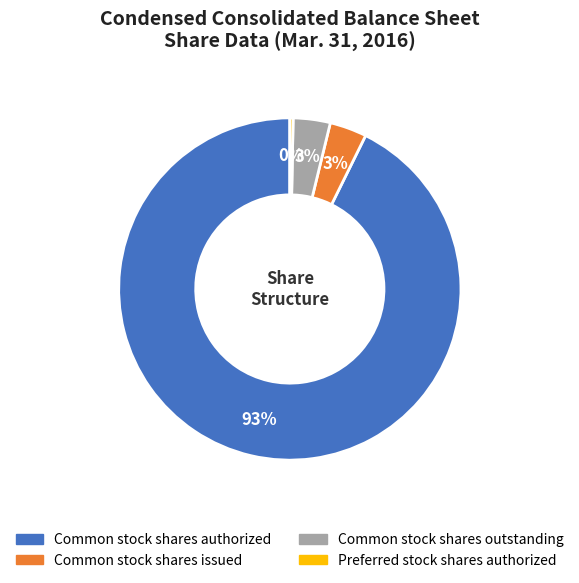

What is the smallest slice in the pie chart?

Preferred stock shares authorized